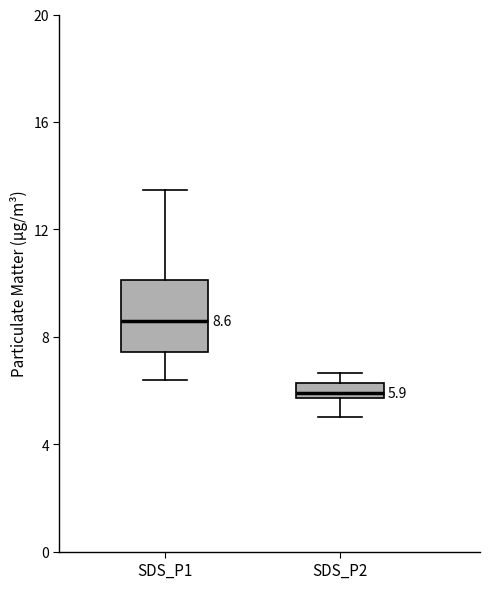

Comparing the boxes themselves (not the whiskers), which one is the tallest?

SDS_P1